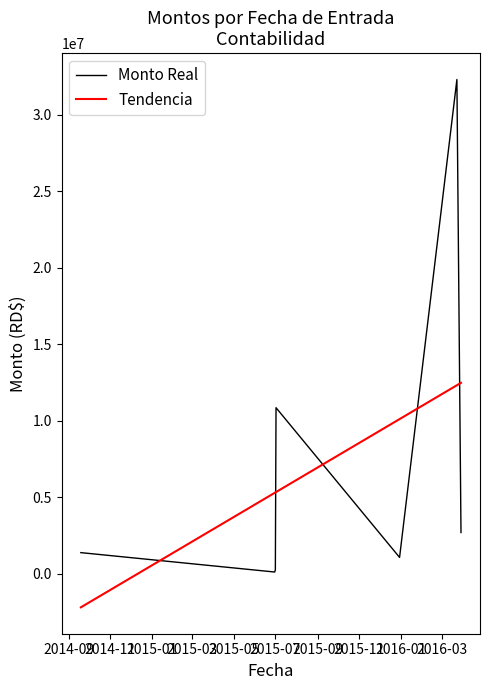

Rank the series by their maximum value, from highest to lowest.

Monto Real, Tendencia